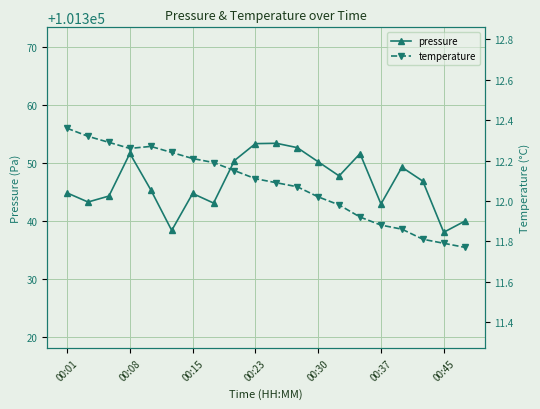

What is the highest value of the pressure series?

101353.4